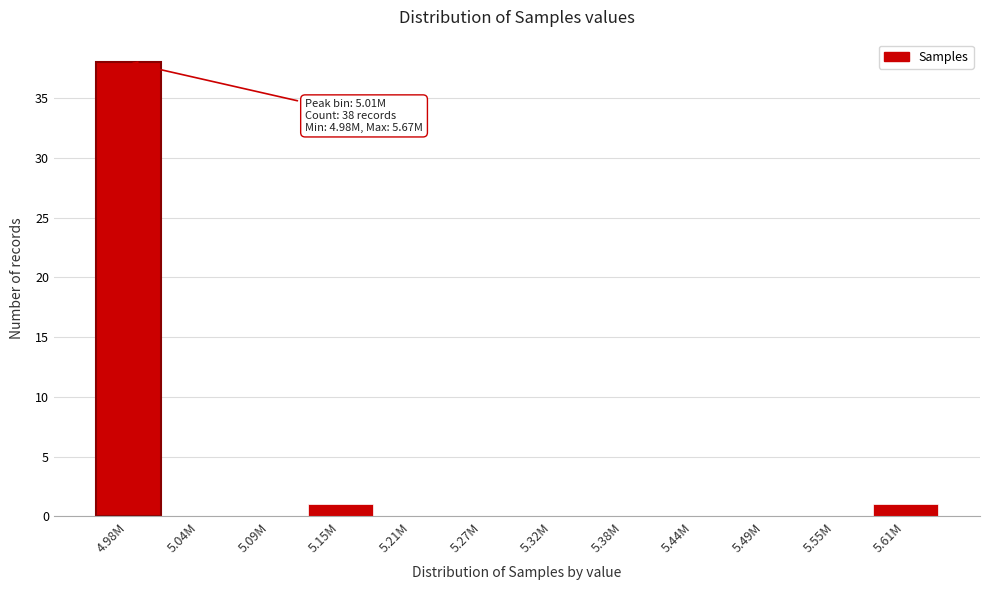

Reading left to right, extract all data points from this chart.

4.98M=38	5.04M=0	5.09M=0	5.15M=1	5.21M=0	5.27M=0	5.32M=0	5.38M=0	5.44M=0	5.49M=0	5.55M=0	5.61M=1